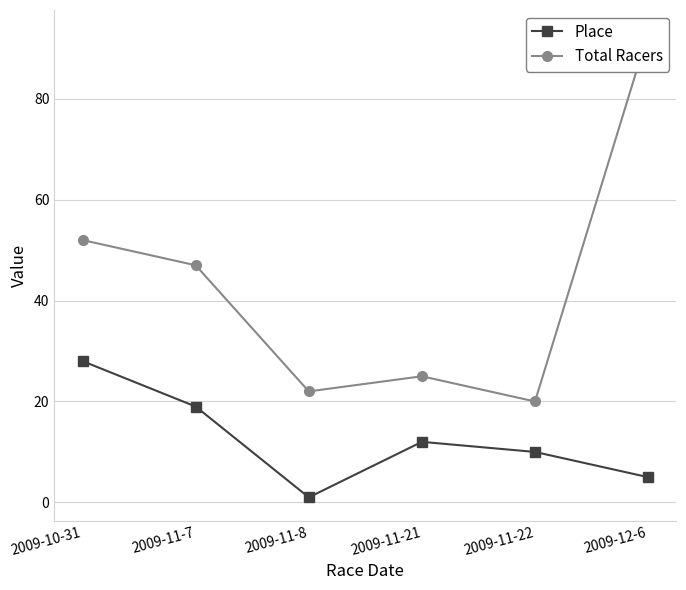

The value of Total Racers at 2009-12-6 is 93. True or false?

True